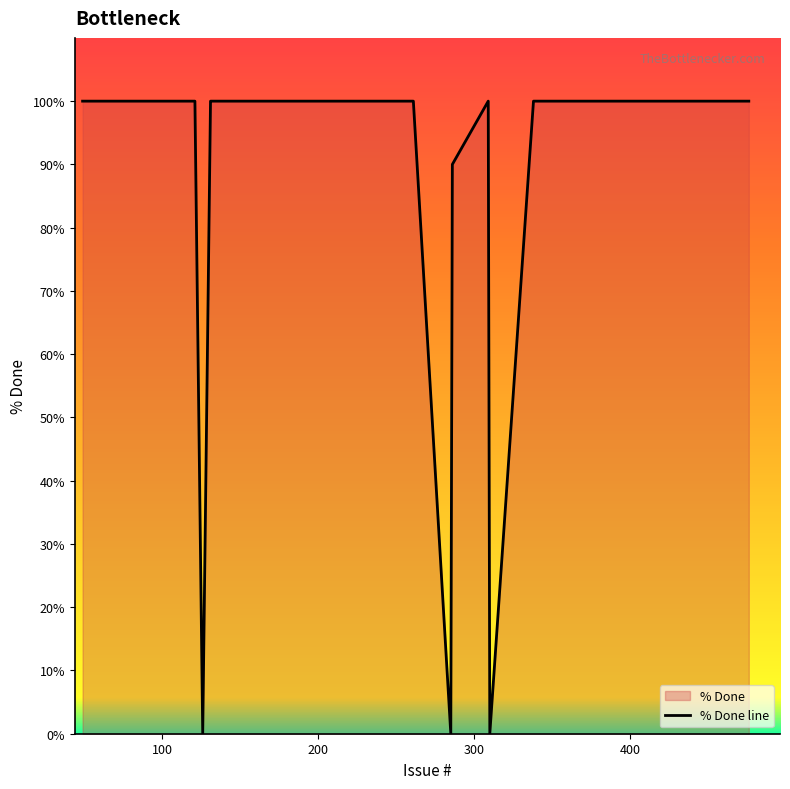

Reading left to right, extract all data points from this chart.

100	100	100	100	100	100	100	100	100	100	100	100	100	0	100	100	100	100	100	100	100	100	100	100	100	100	100	100	100	100	100	100	0	90	100	0	100	100	100	100